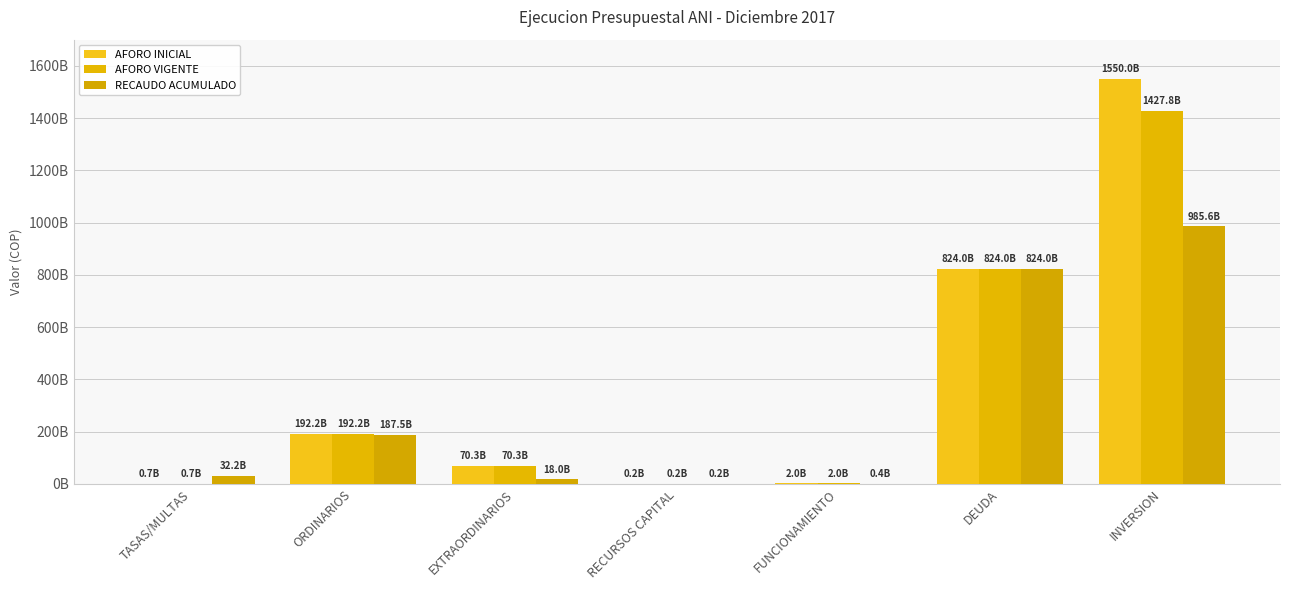

Rank the series by their average value, from highest to lowest.

AFORO INICIAL, AFORO VIGENTE, RECAUDO ACUMULADO